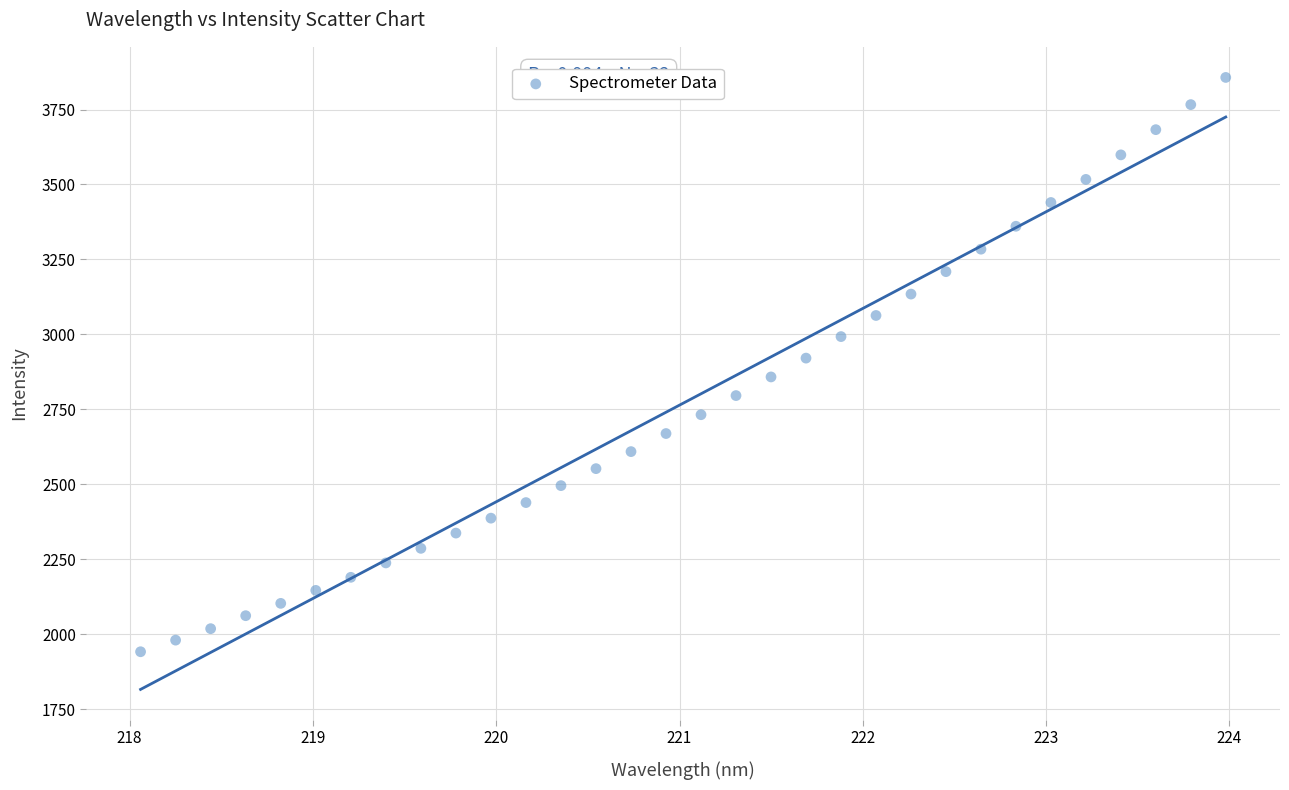

What is the range of Y values (max minus min)?

1915.8